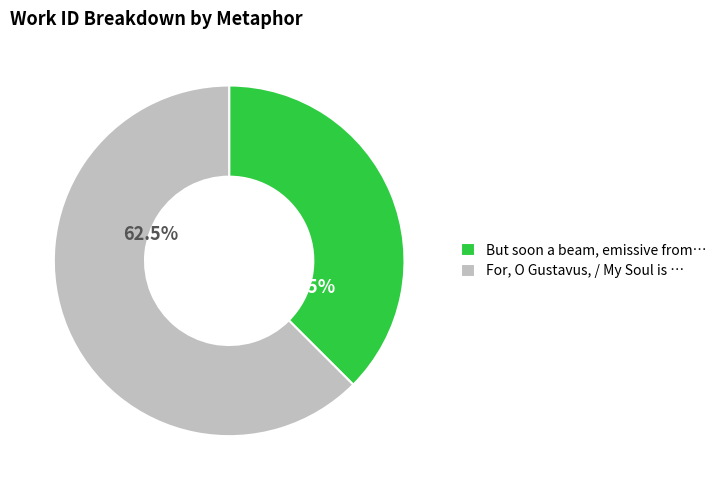

How many slices are in this pie chart?

2